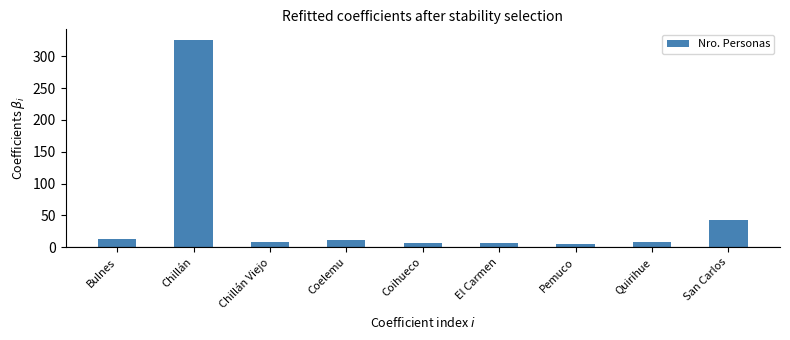

What is the sum of all values?

427